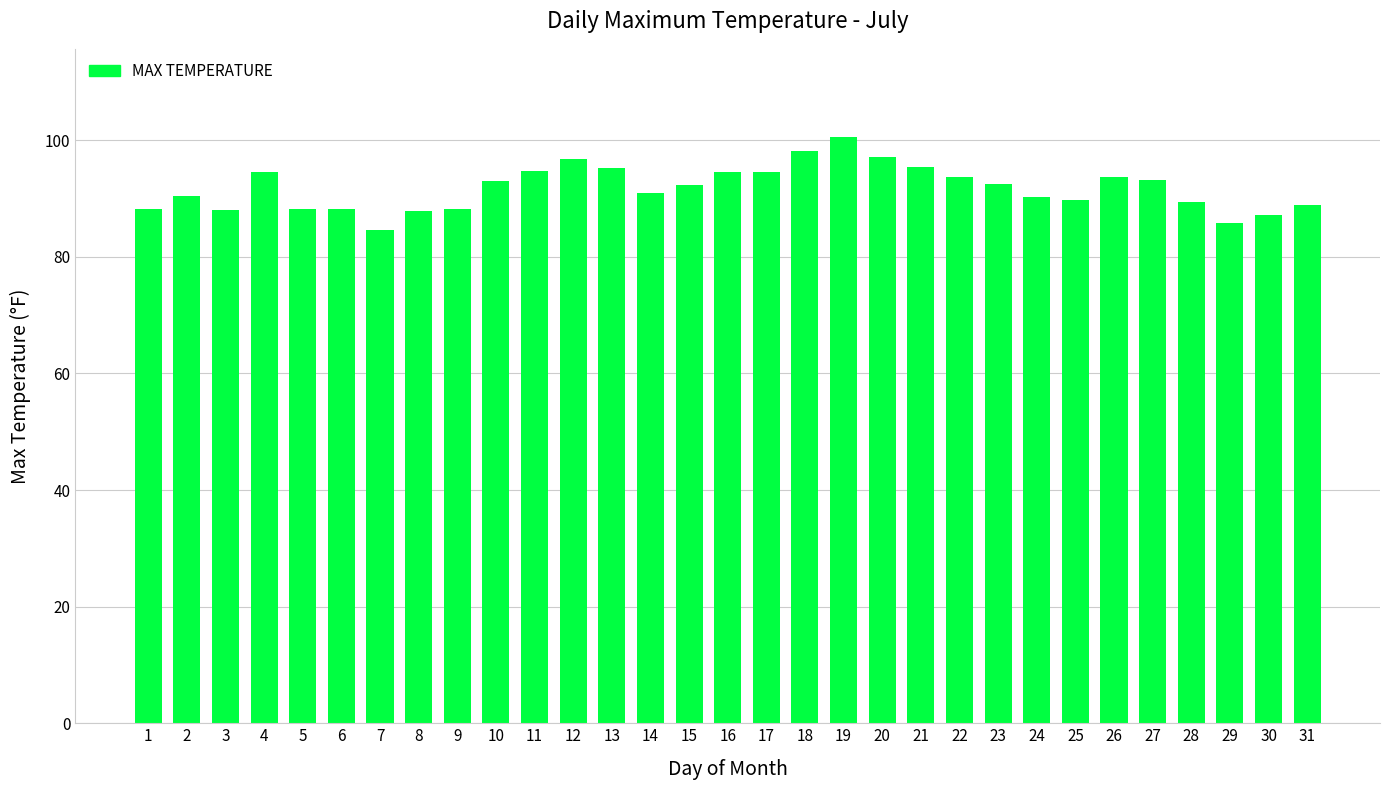

Which label corresponds to the largest value in the chart?

19